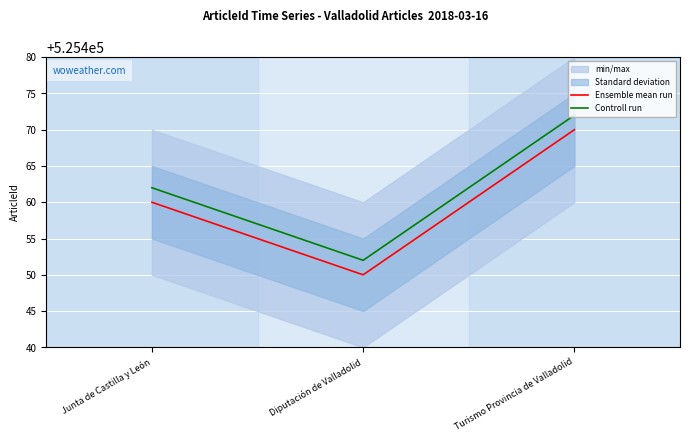

At which category is the sum across all series the highest?

Turismo Provincia de Valladolid